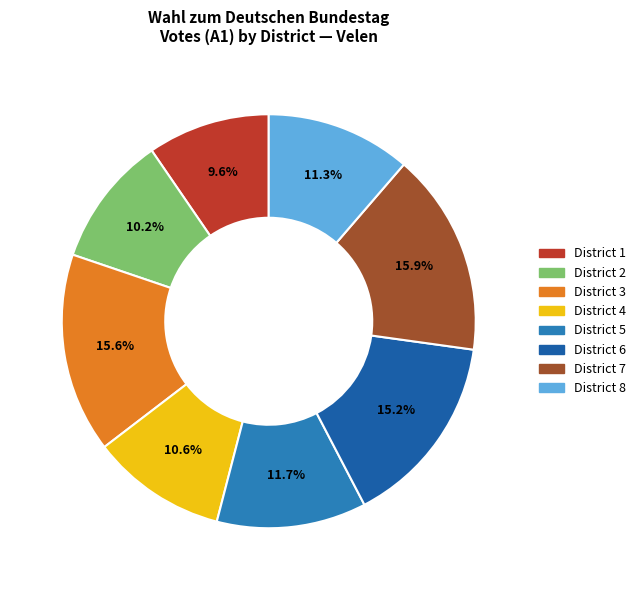

Is there any slice that represents more than half of the pie?

No